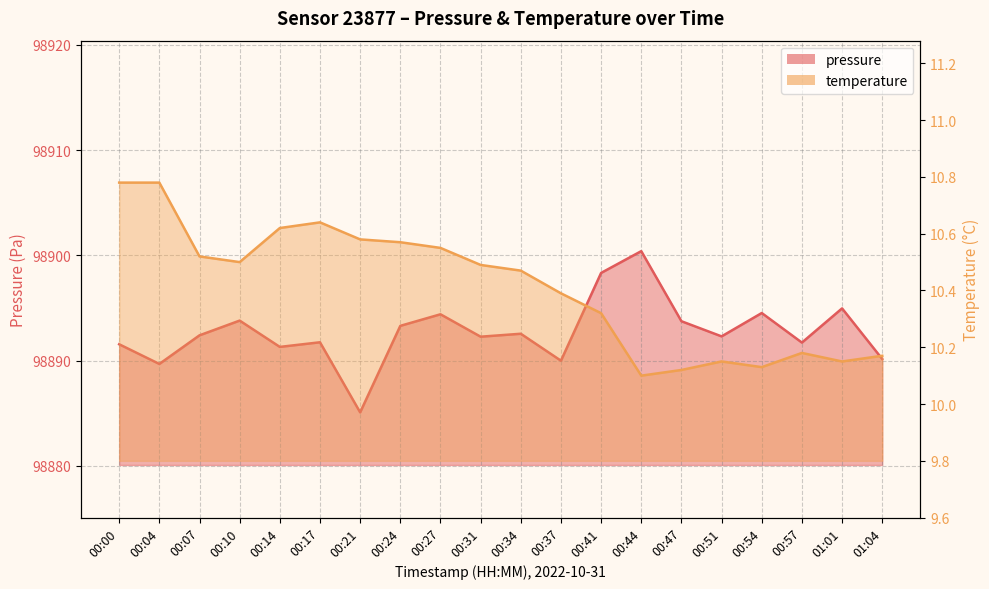

At which category is the sum across all series the highest?

00:44